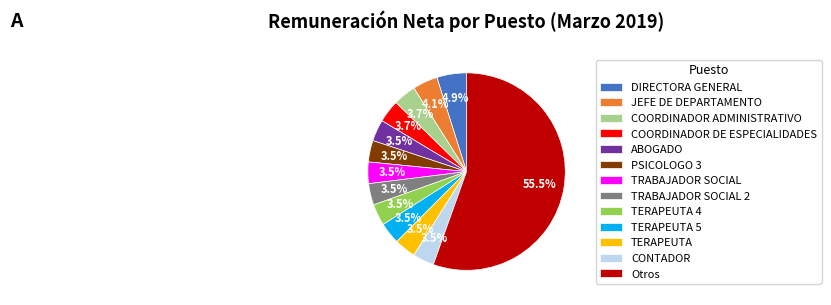

Is there a majority slice in this chart?

Yes